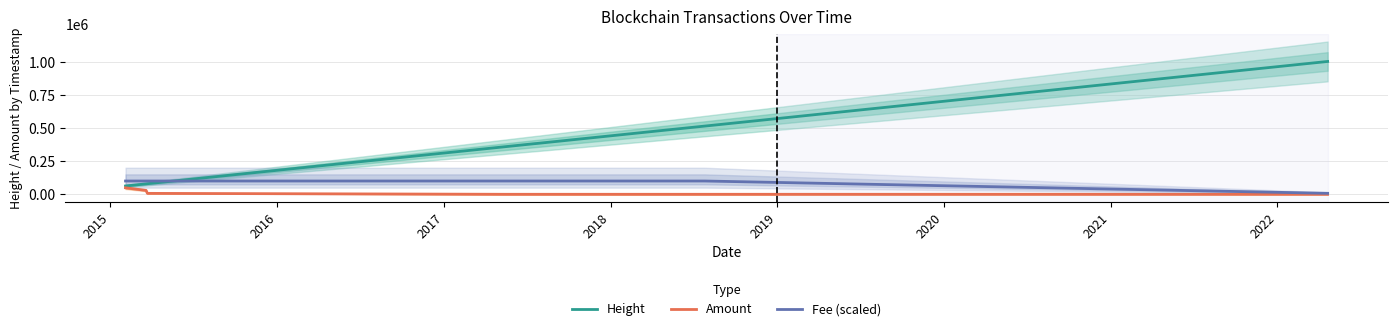

What are all the series names shown in the legend?

Height, Amount, Fee (scaled)